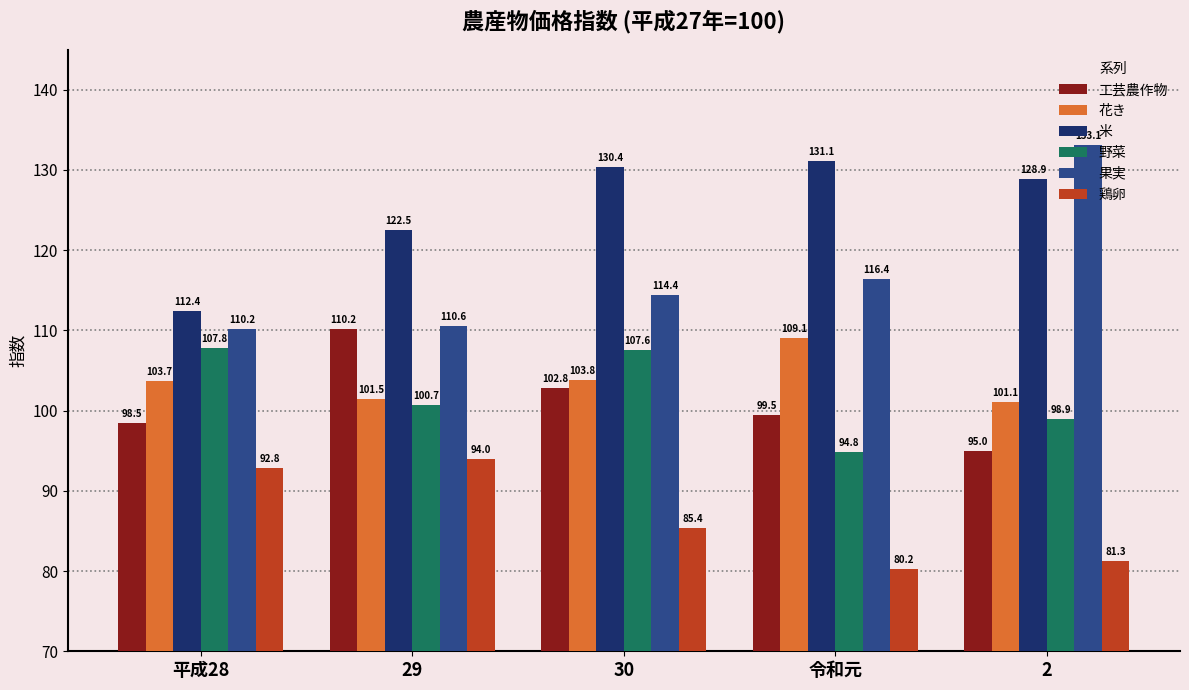

Are the bars grouped side by side (vs. stacked)?

Yes